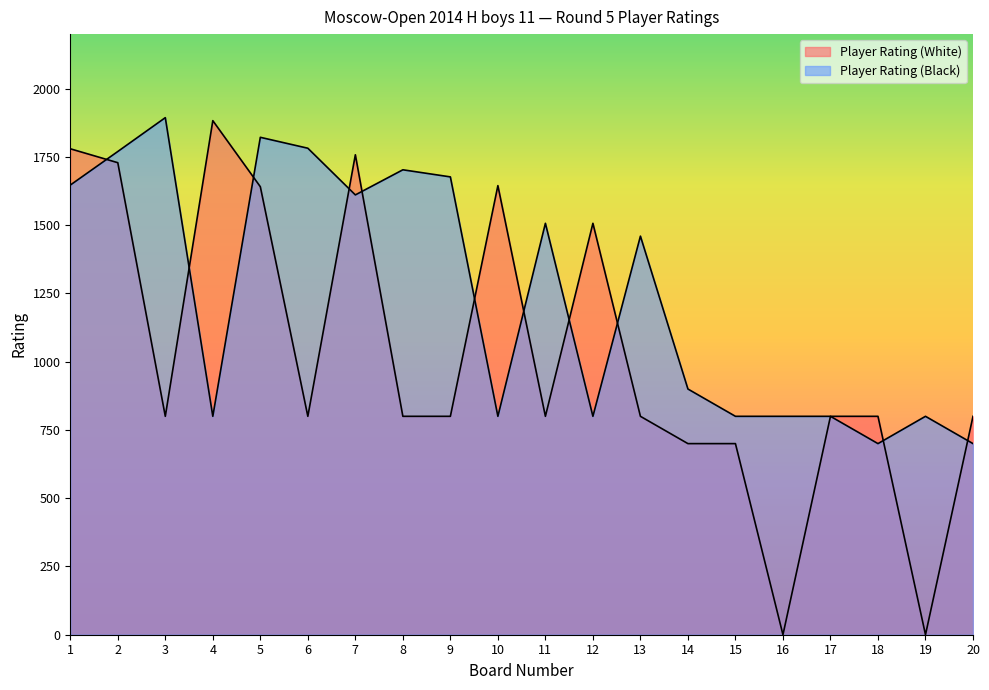

Rank the series at 12 from lowest to highest value.

Player Rating (Black), Player Rating (White)